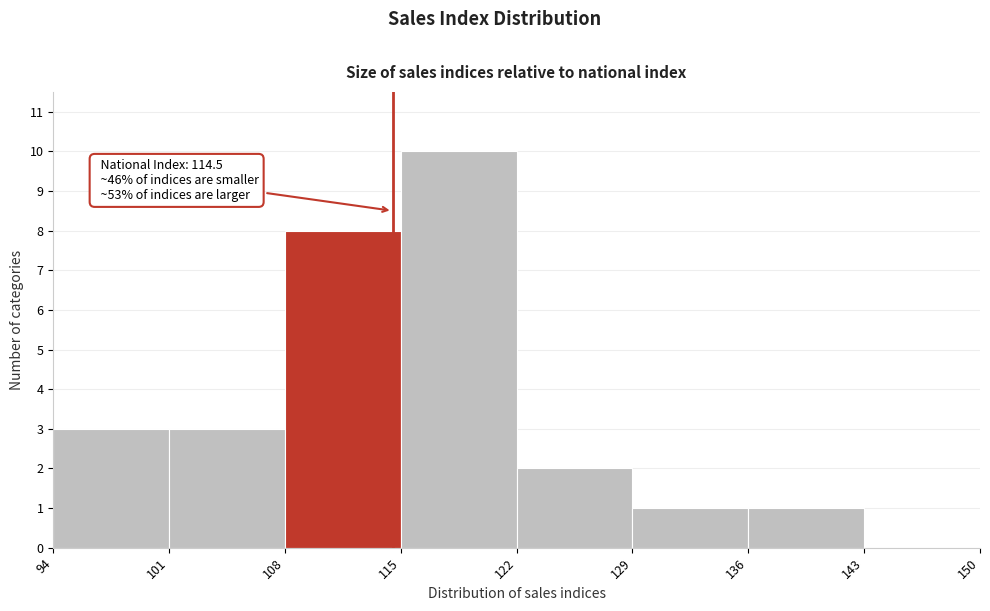

Over which range of the x-axis is the bar tallest?

115 to 122